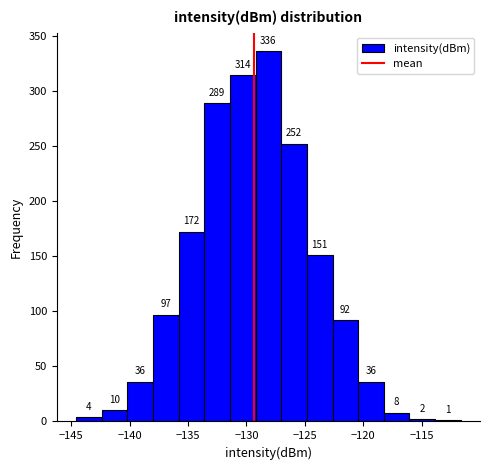

Reading left to right, list every bar in this chart as the range it spans on the x-axis followed by its height. The bar edges are not printed on the chart, so give them approximately, as read against the axis.

-144.5 to -142.5: 4
-142.5 to -140.0: 10
-140.0 to -138.0: 36
-138.0 to -136.0: 97
-136.0 to -133.5: 172
-133.5 to -131.5: 289
-131.5 to -129.0: 314
-129.0 to -127.0: 336
-127.0 to -125.0: 252
-125.0 to -122.5: 151
-122.5 to -120.5: 92
-120.5 to -118.0: 36
-118.0 to -116.0: 8
-116.0 to -114.0: 2
-114.0 to -111.5: 1